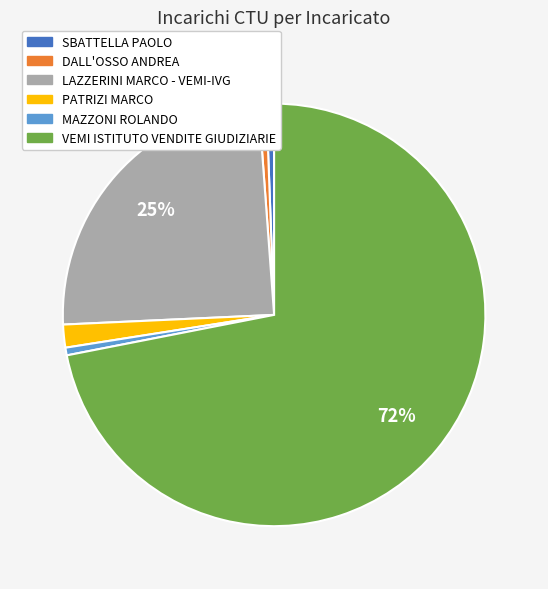

Is the sum of LAZZERINI MARCO - VEMI-IVG and SBATTELLA PAOLO greater than half?

No